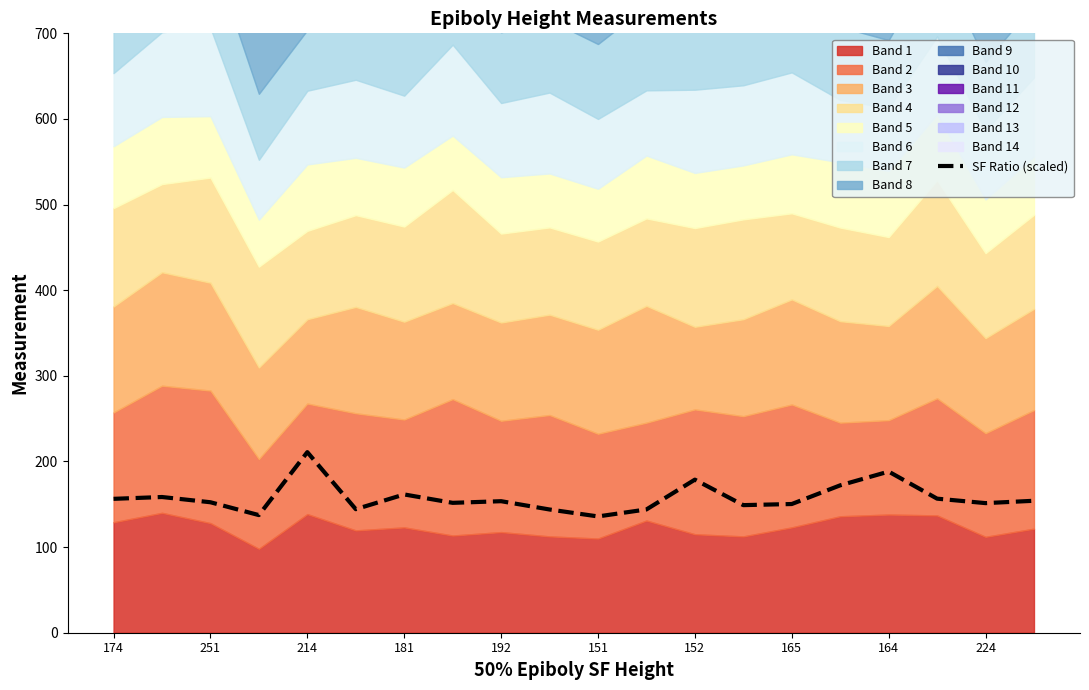

Where does the data first go above 153?

174